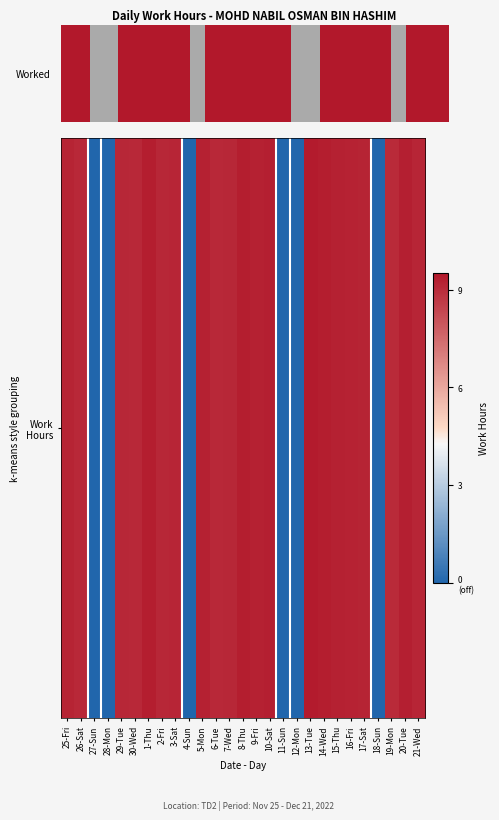

How many distinct data groups are displayed?

1